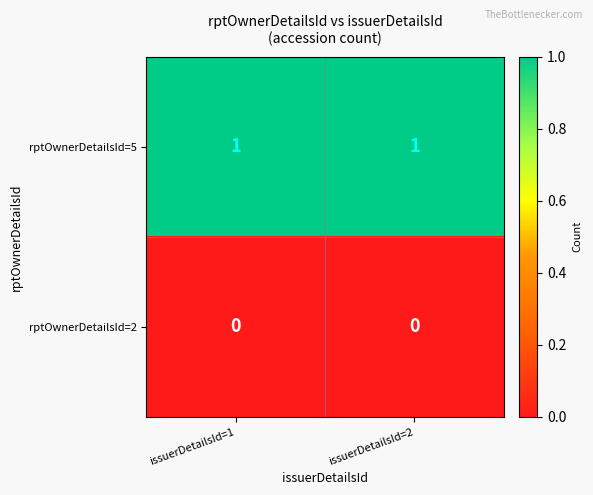

Rank the series at issuerDetailsId=2 from lowest to highest value.

rptOwnerDetailsId=2, rptOwnerDetailsId=5